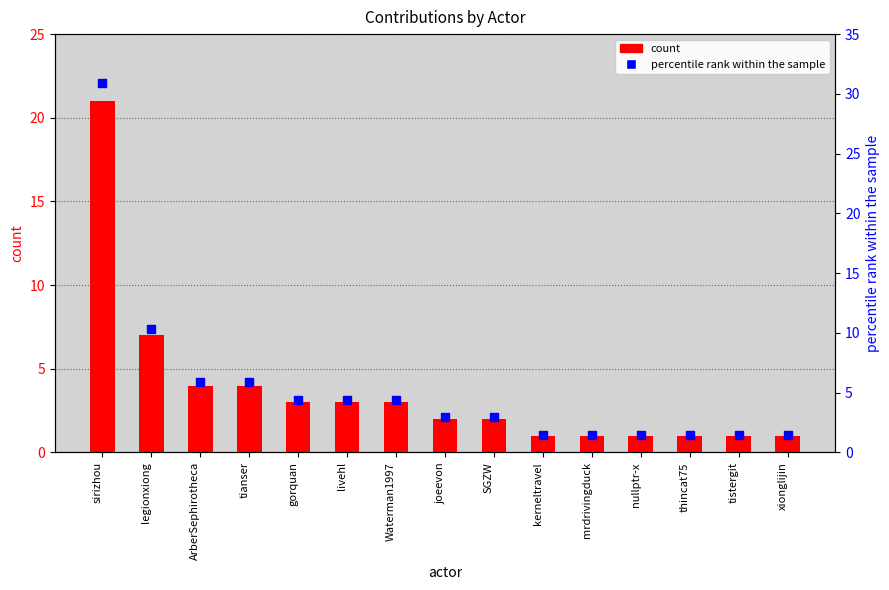

What are all the series names shown in the legend?

count, percentile rank within the sample